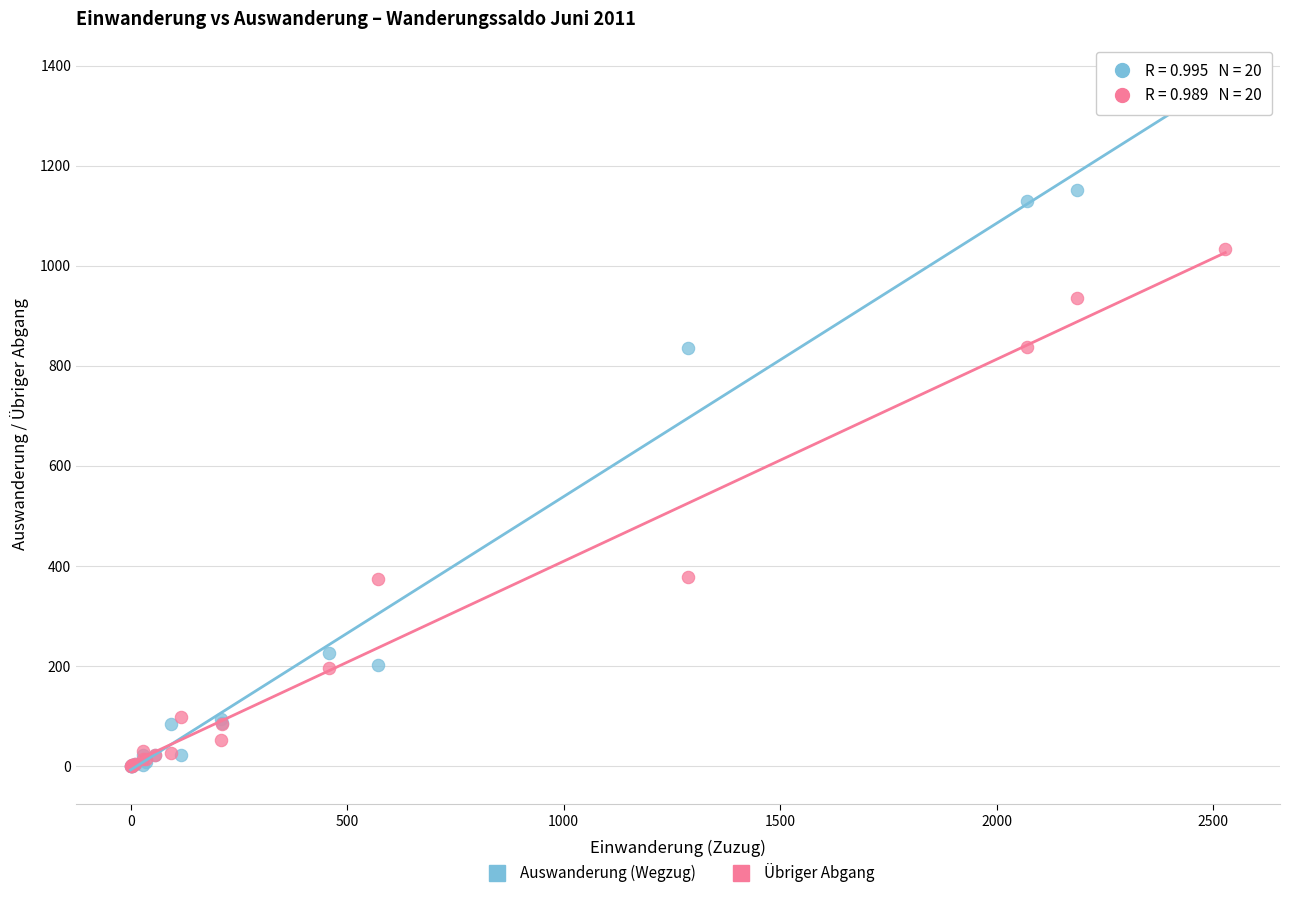

Which series has the widest spread of Y values?

Auswanderung (Wegzug)